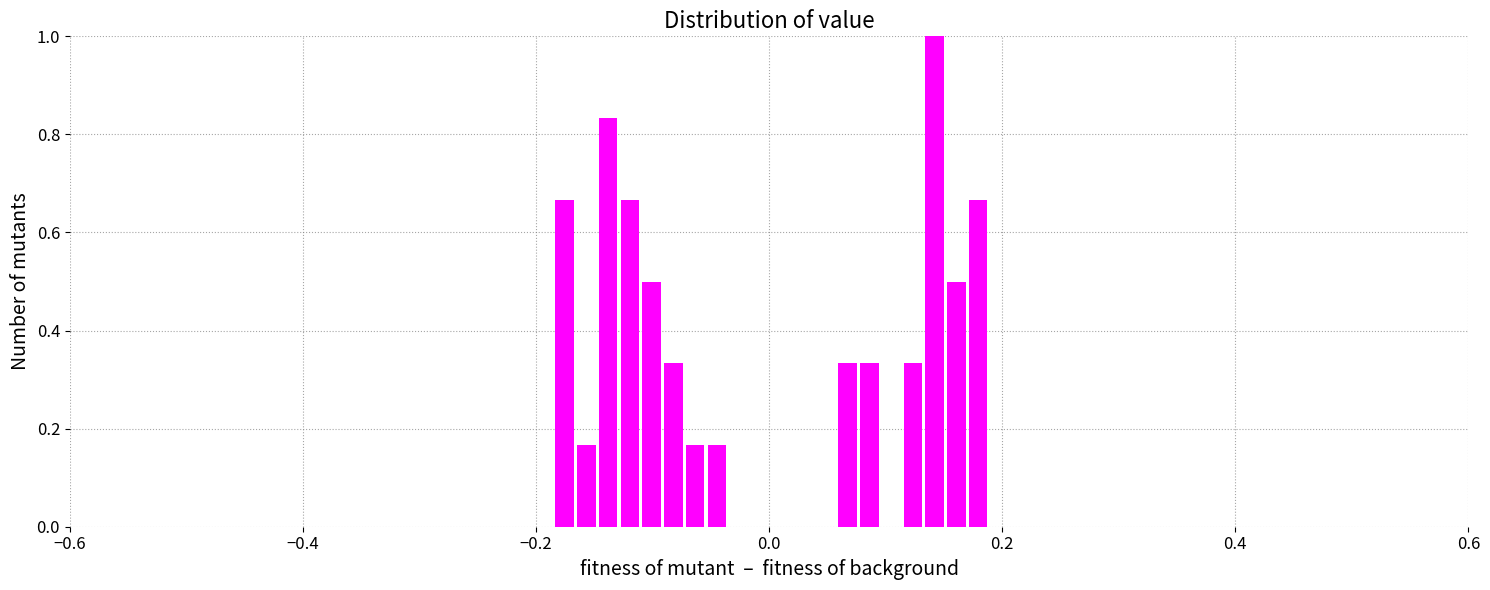

Around what value on the x-axis is the tallest bar? Give the approximate position of its centre, as read against the axis.

0.14